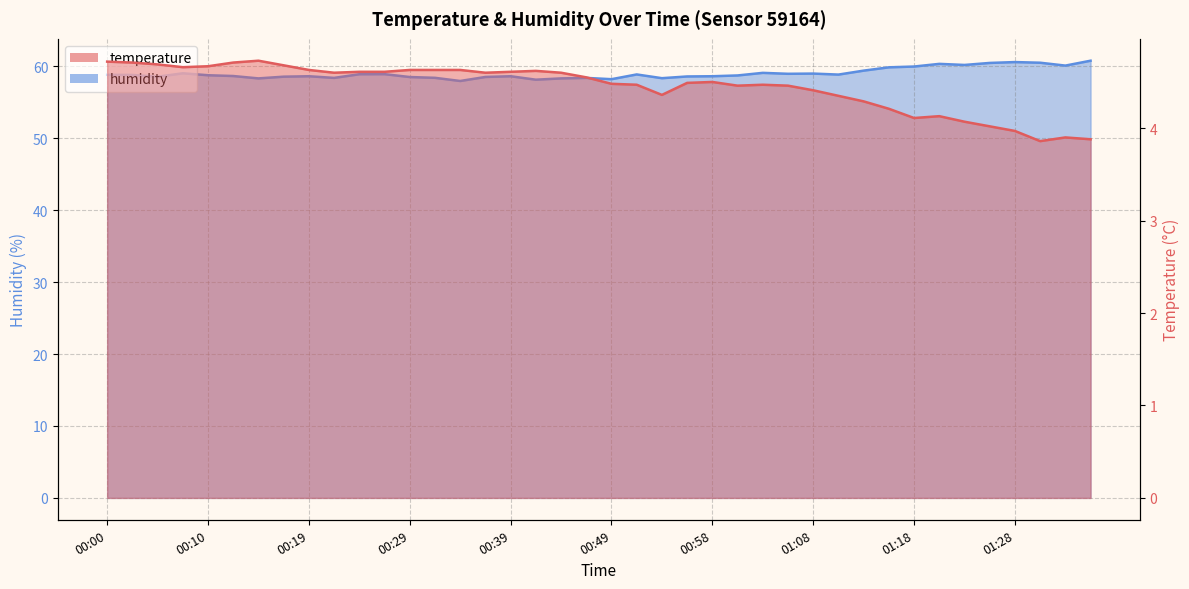

Which series has the largest total across all categories?

humidity